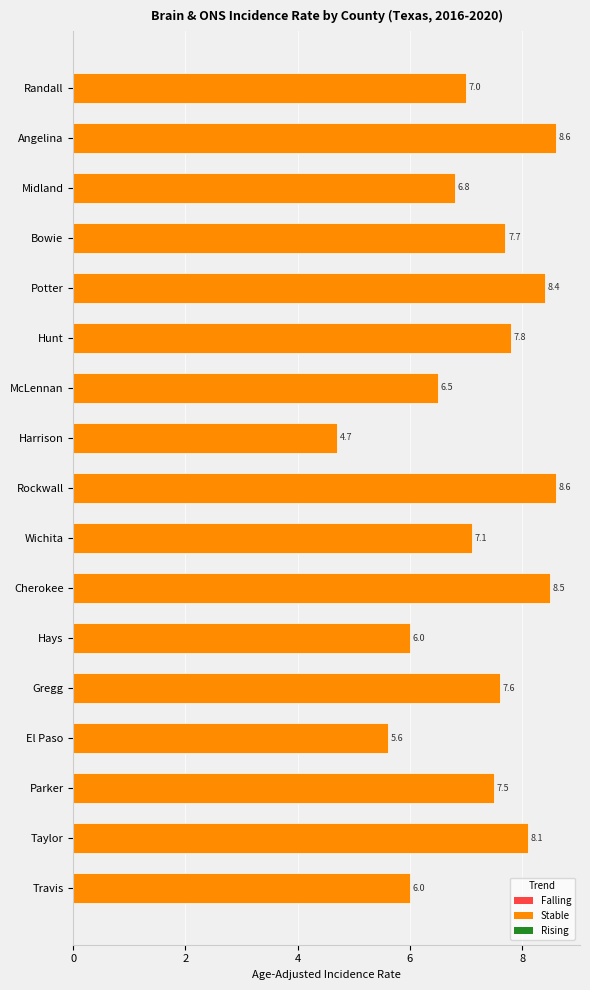

What is the minimum value shown in the chart?

4.7